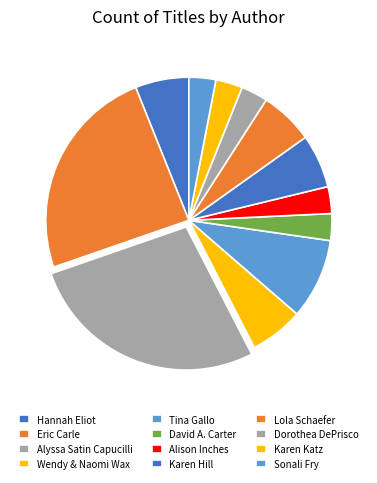

How much of the chart is everything except Dorothea DePrisco?

97.1%